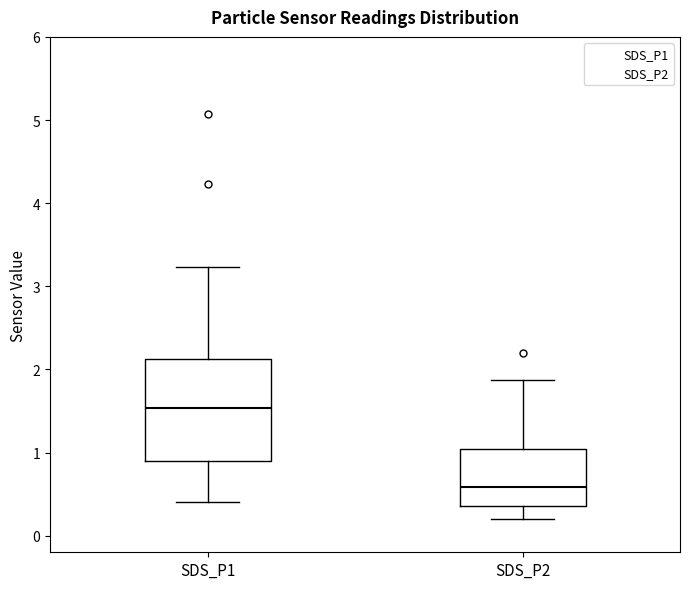

Reading left to right, read every box against the y-axis: the position of its median line, the range the box covers, and the ends of its whiskers. The values are not printed on the chart, so give them approximately, as read against the axis.

SDS_P1: median 1.5, box 0.9 to 2.1, whiskers 0.4 to 3.2
SDS_P2: median 0.6, box 0.4 to 1.0, whiskers 0.2 to 1.9